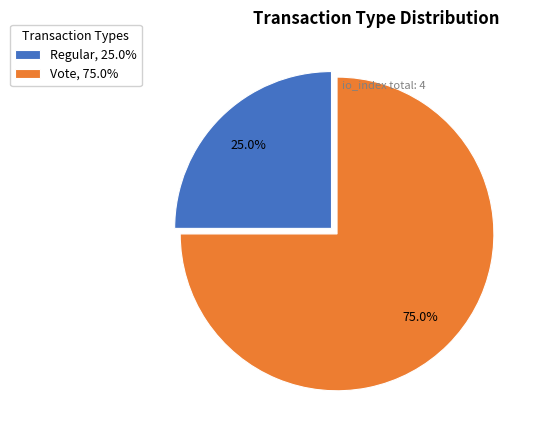

How many slices are in this pie chart?

2